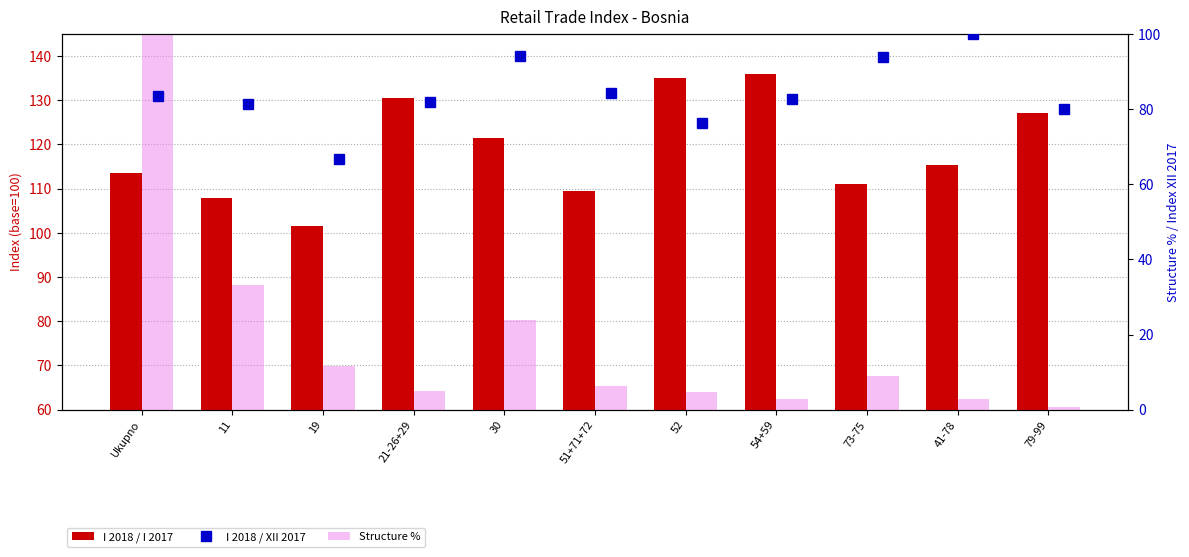

Count the number of categories in the chart.

11